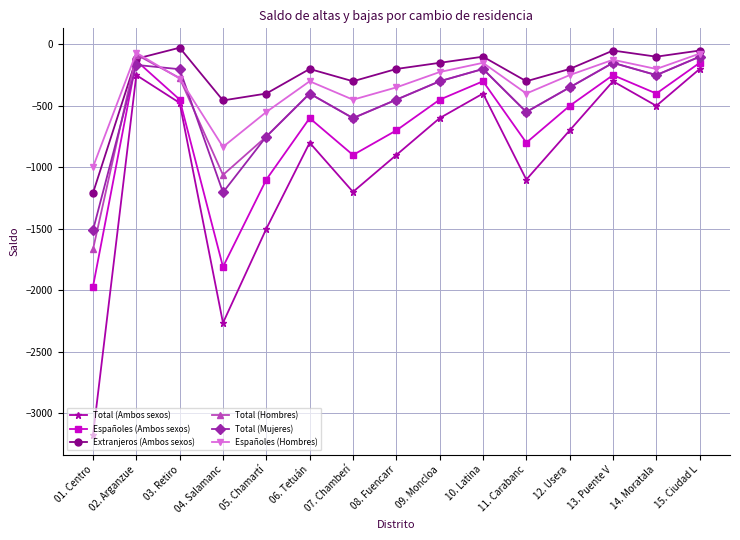

What are all the series names shown in the legend?

Total (Ambos sexos), Españoles (Ambos sexos), Extranjeros (Ambos sexos), Total (Hombres), Total (Mujeres), Españoles (Hombres)